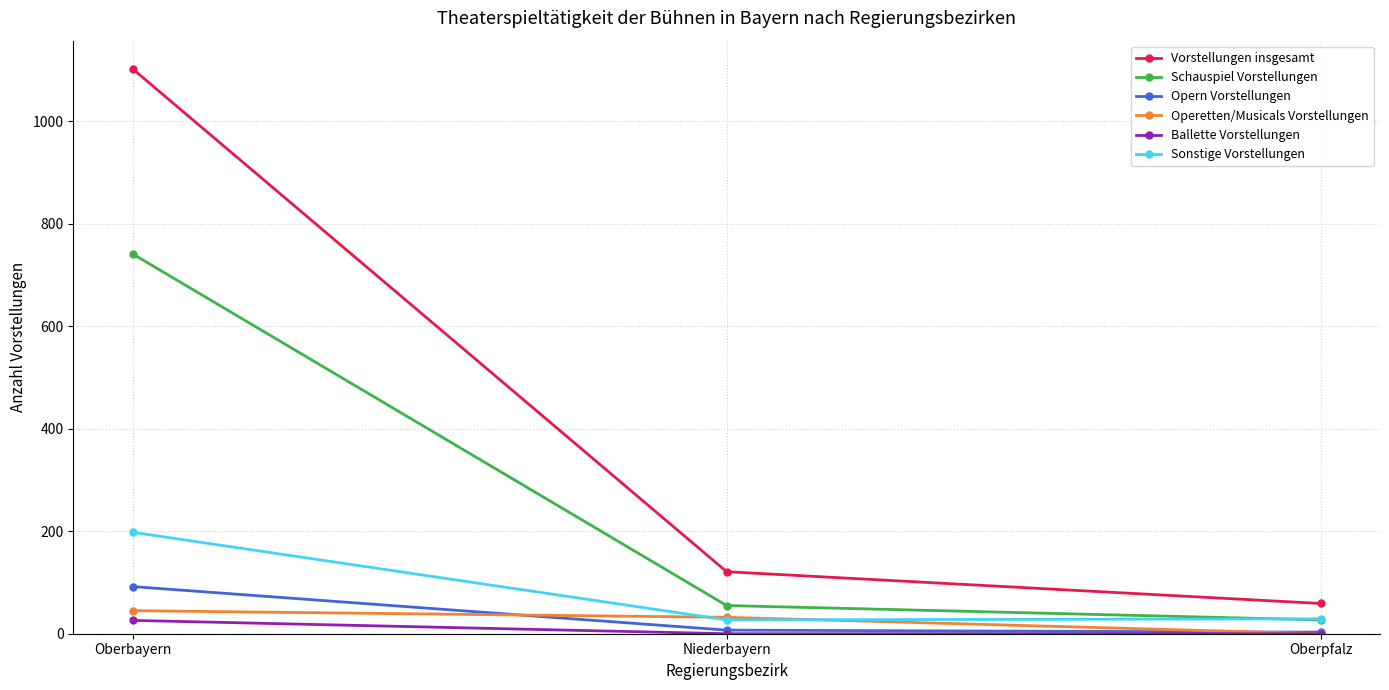

What is the difference between the maximum and minimum values in the Ballette Vorstellungen series?

26